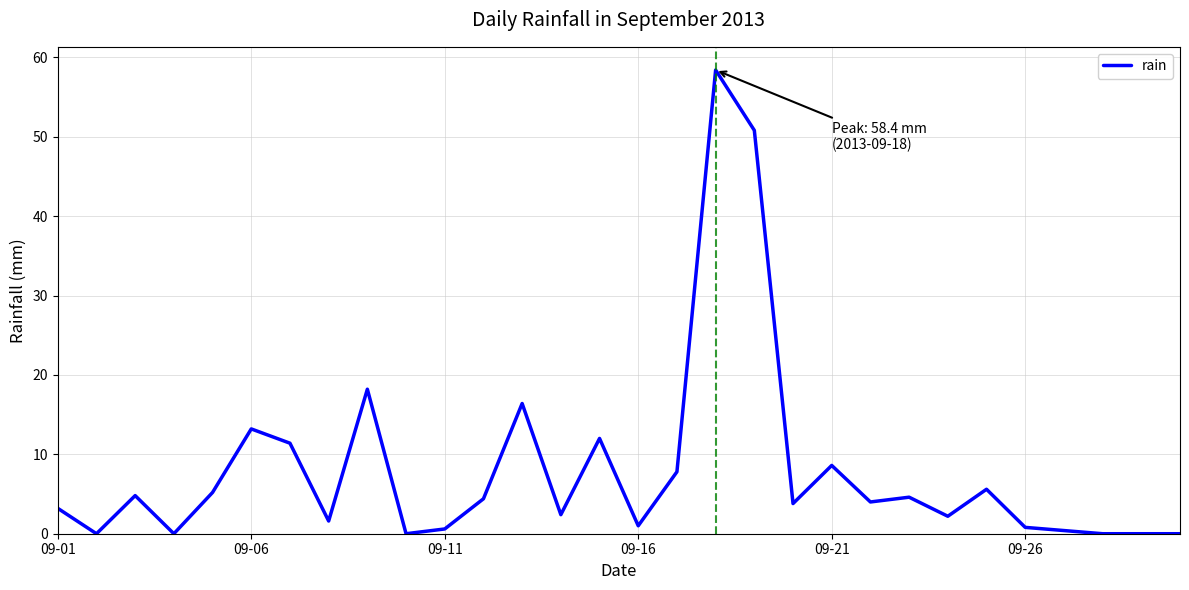

What is the maximum value shown in the chart?

58.4